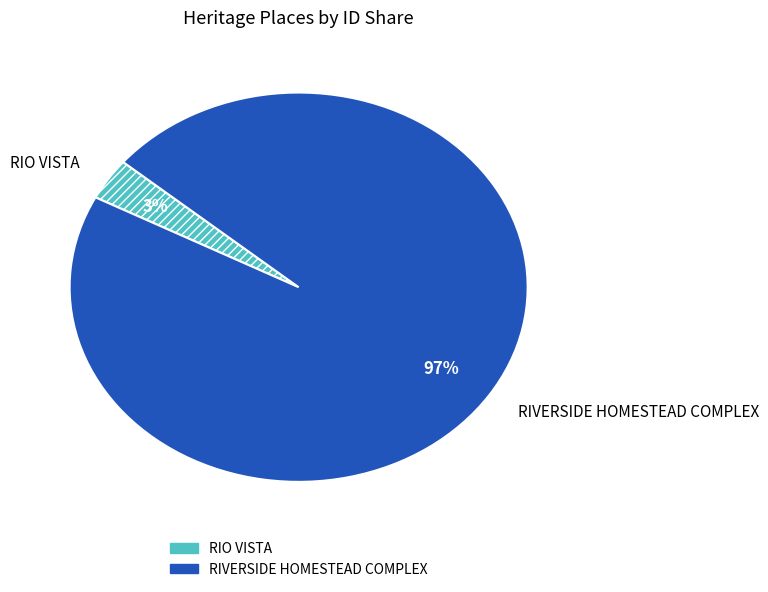

To the nearest percent, what percentage of the pie is RIO VISTA?

3%